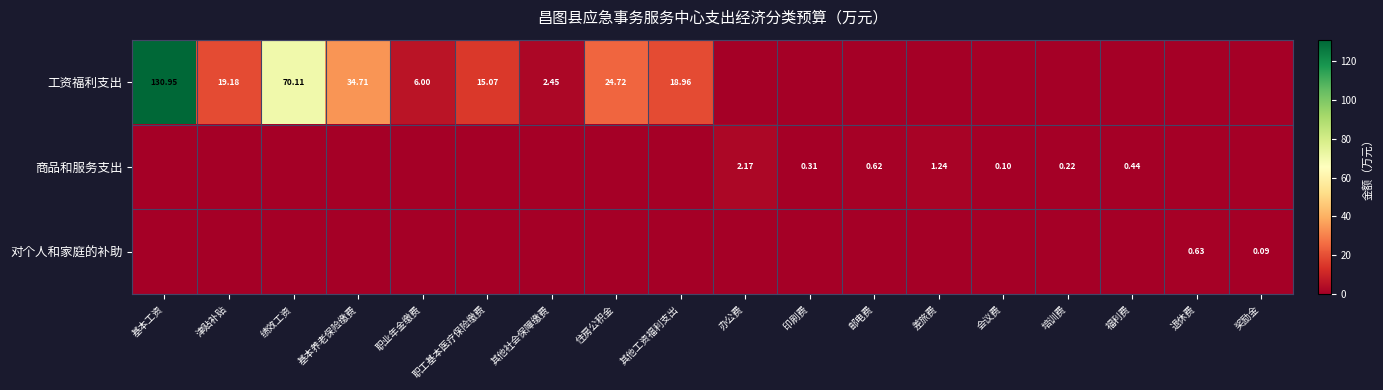

What is the difference between the maximum and minimum values in the 商品和服务支出 series?

2.2